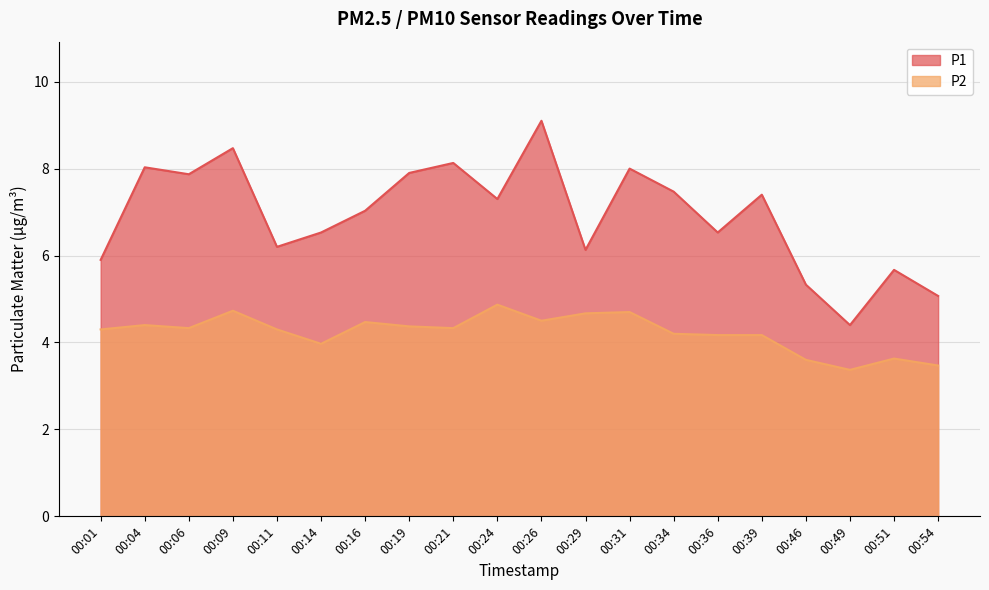

True or false: P2 has a value of 4.4 at 00:19.

True